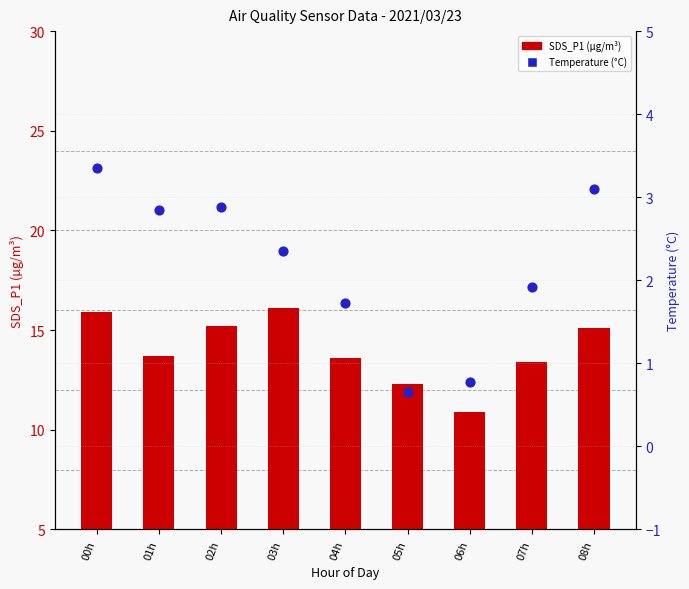

Is the value of Temperature (°C) at 08h greater than the value of SDS_P1 (µg/m³) at 08h?

No